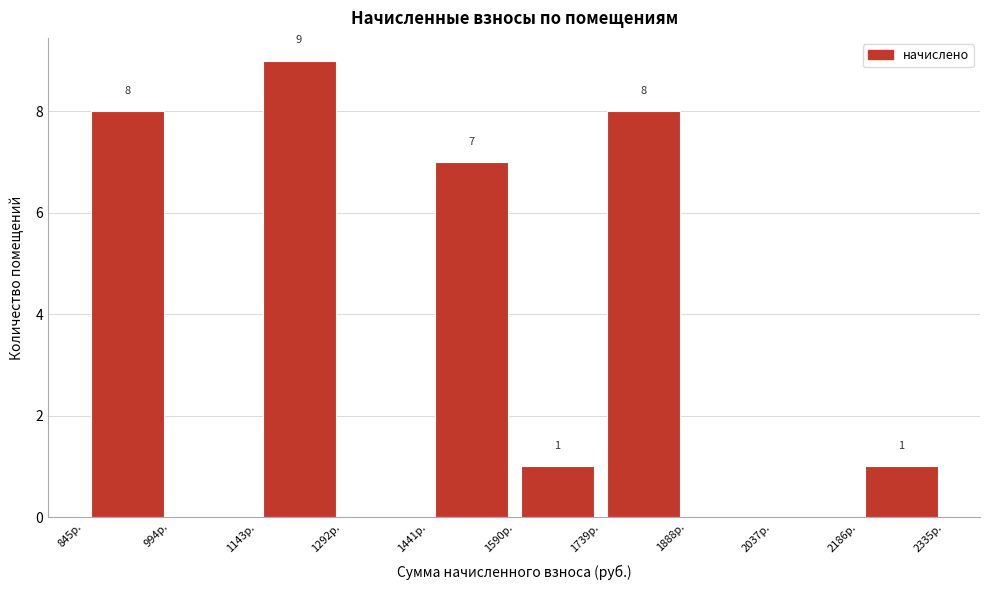

Over which range of the x-axis is the bar tallest?

1140 to 1300